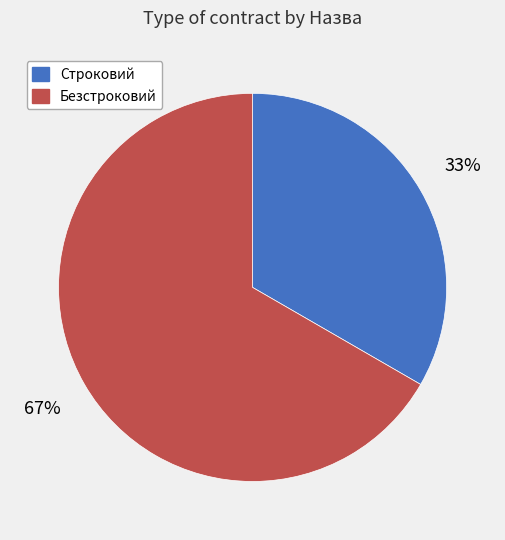

How many slices are in this pie chart?

2